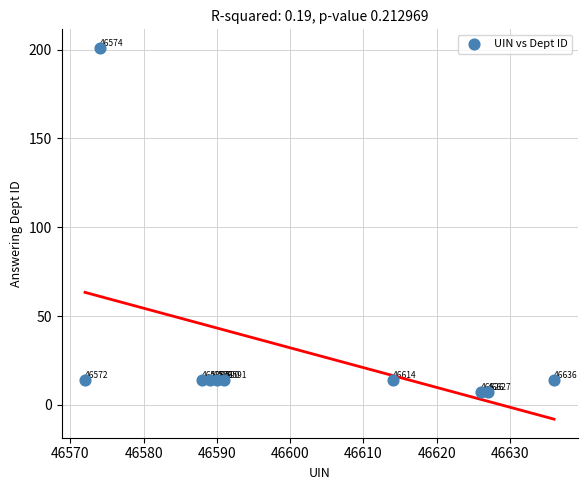

What is the average X value?

46601